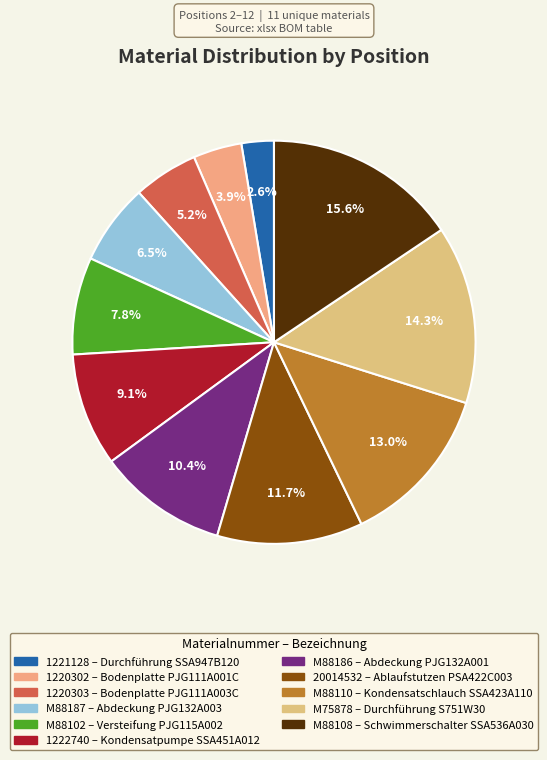

Which slice is the smallest?

1221128